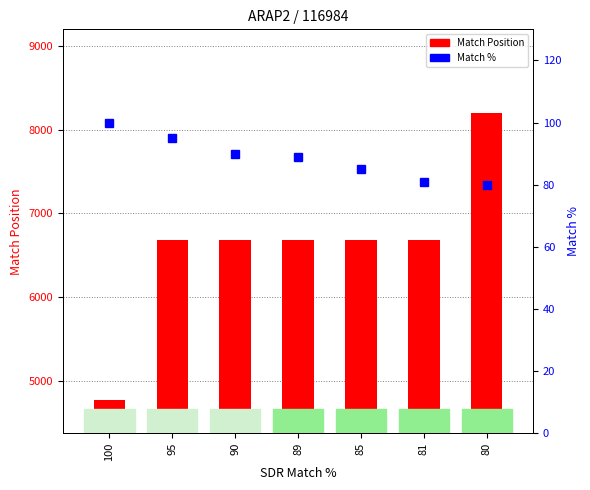

Which has a higher value, 85 or 100?

85